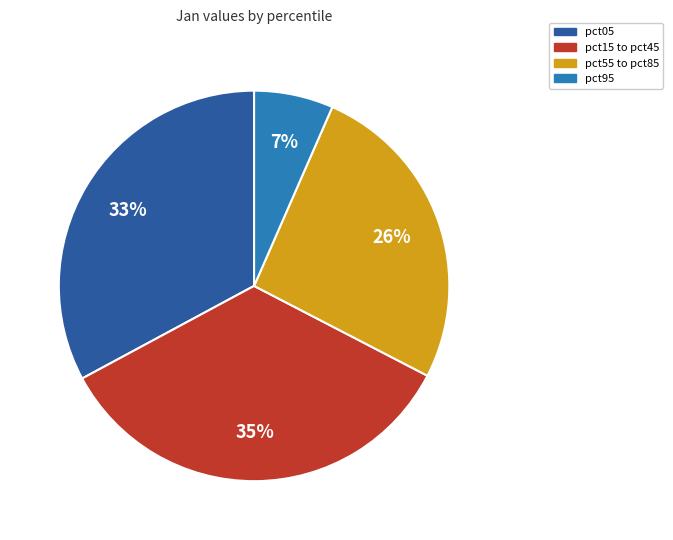

Rank the categories by value from highest to lowest.

pct15 to pct45, pct05, pct55 to pct85, pct95